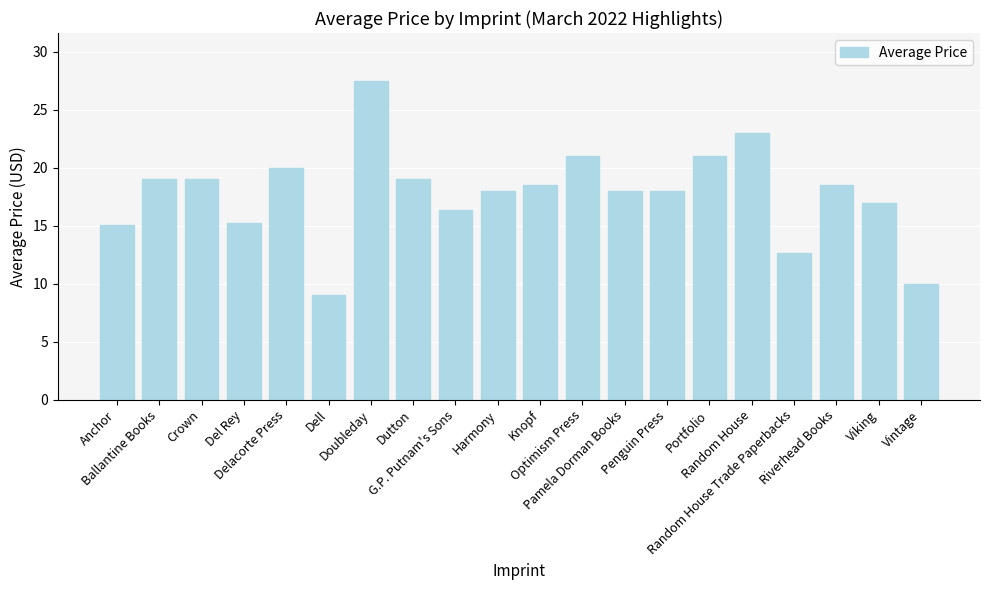

The value at Crown is 11.6. True or false?

False